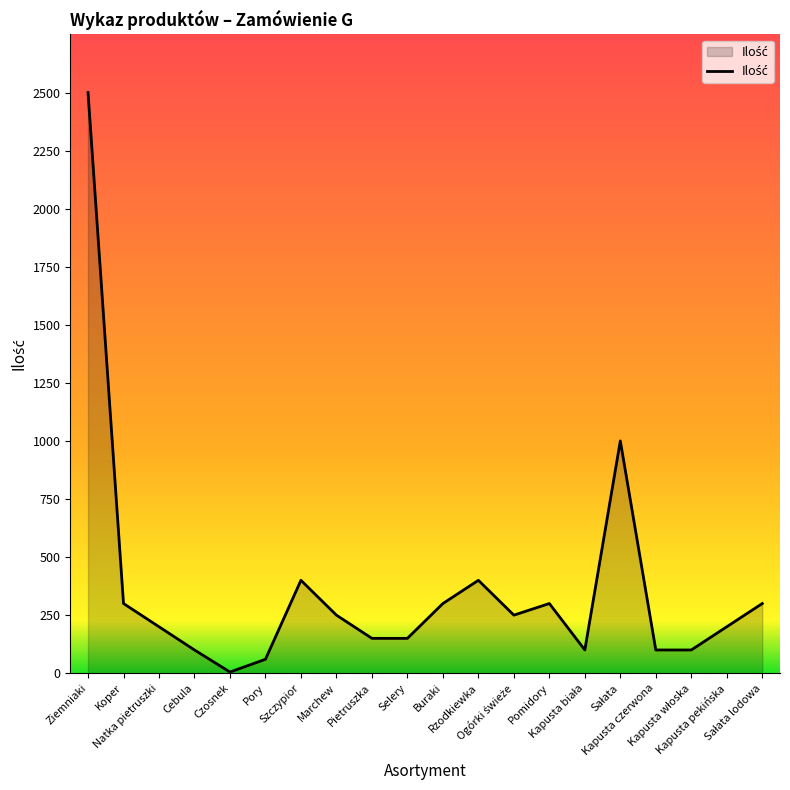

What is the average value?

358